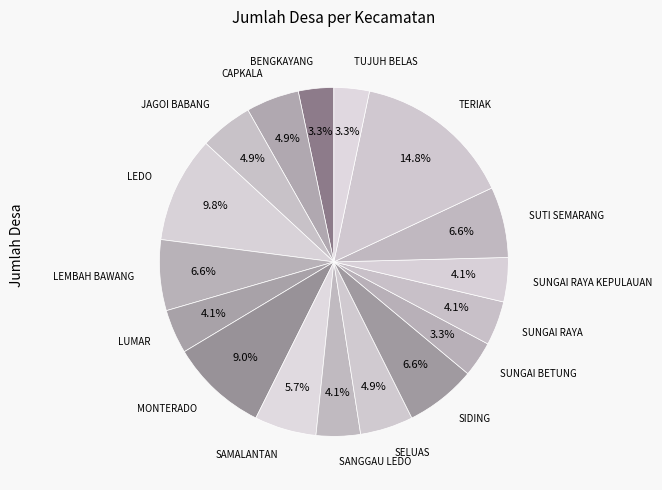

Which category has the biggest portion of the pie?

TERIAK